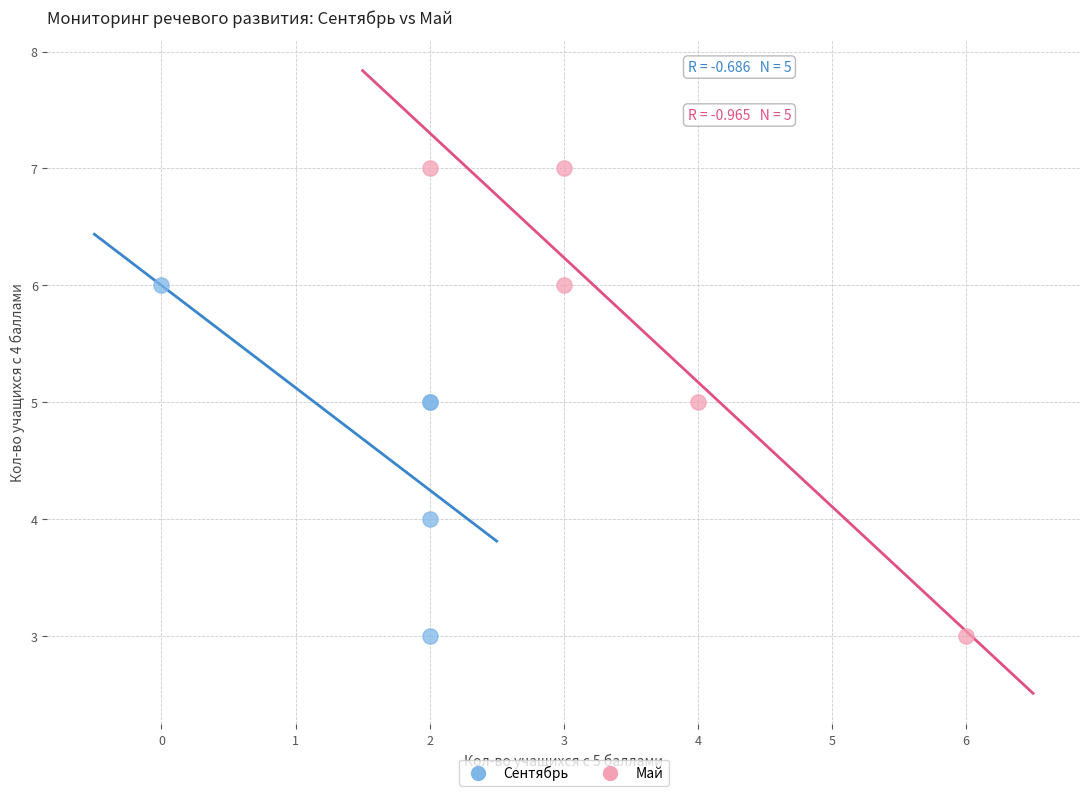

Which series has the widest spread of Y values?

Май